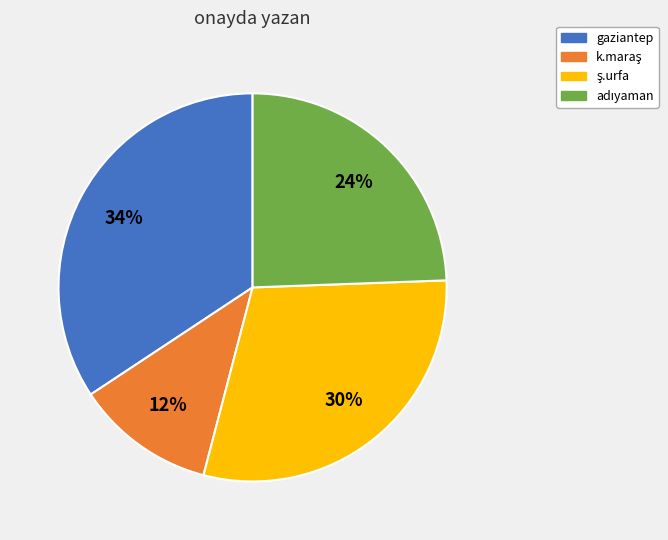

What percentage is the gaziantep slice, to the nearest percent?

34%